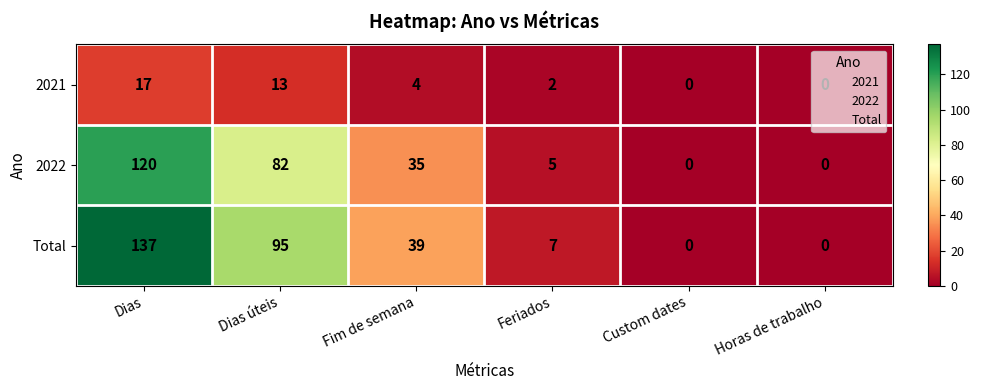

What value does the 2022 series have at Dias úteis?

82